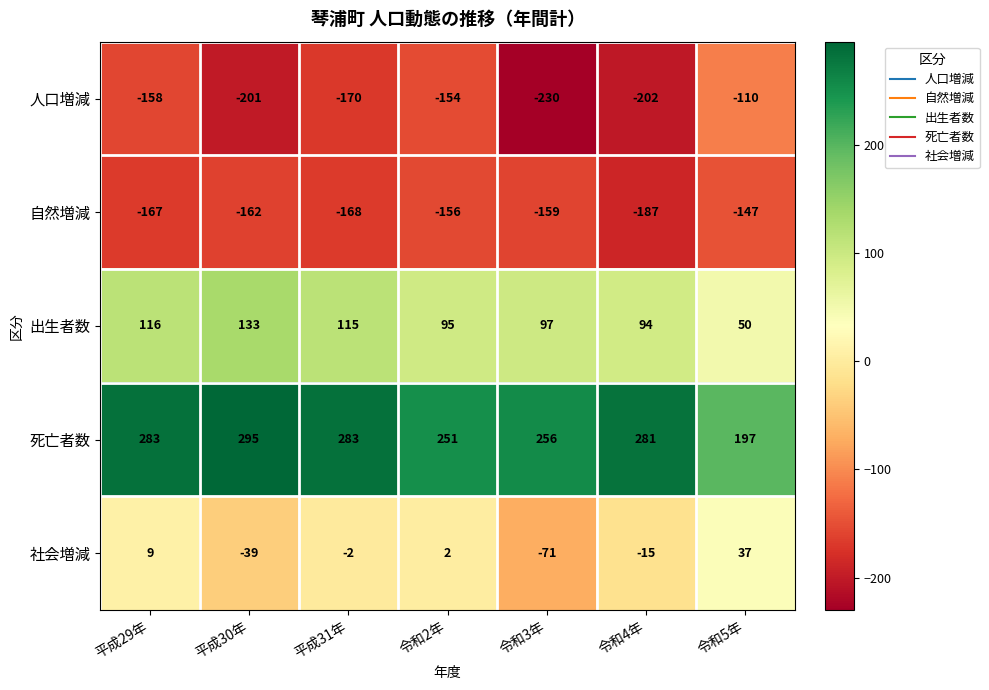

What is the smallest value displayed?

-230